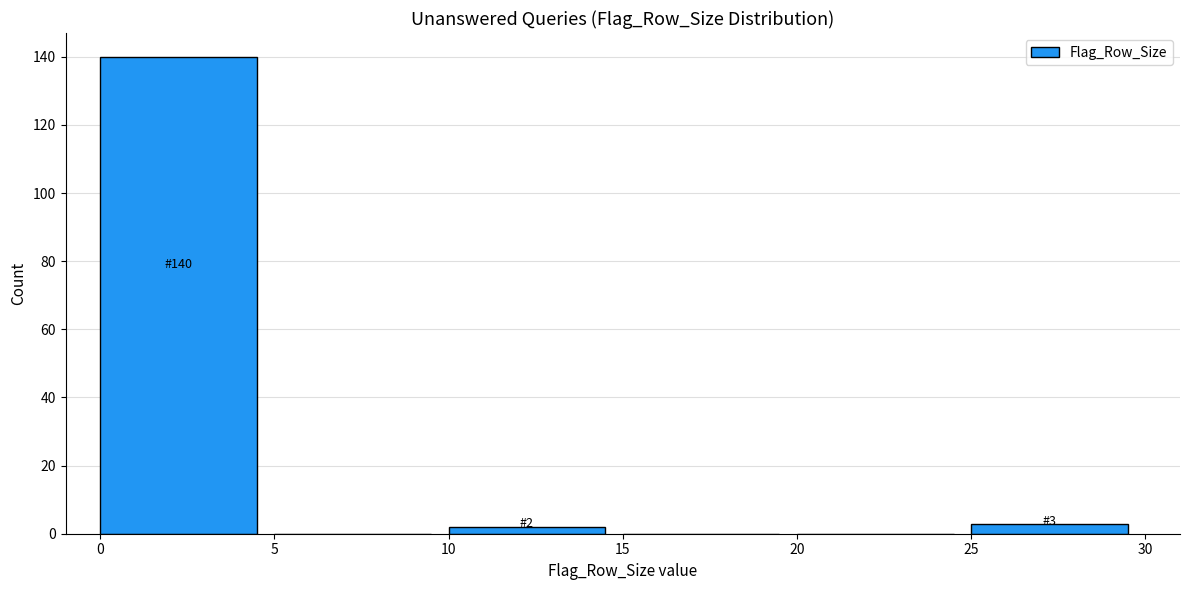

Which range on the x-axis has the tallest bar?

0 to 5